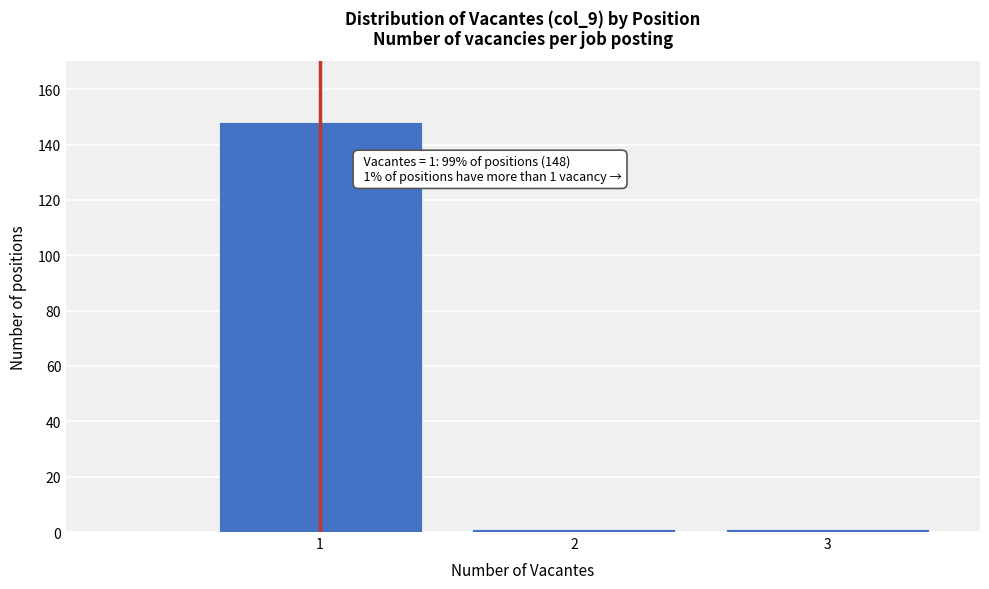

Reading left to right, what are all the values shown in this chart?

148	1	1